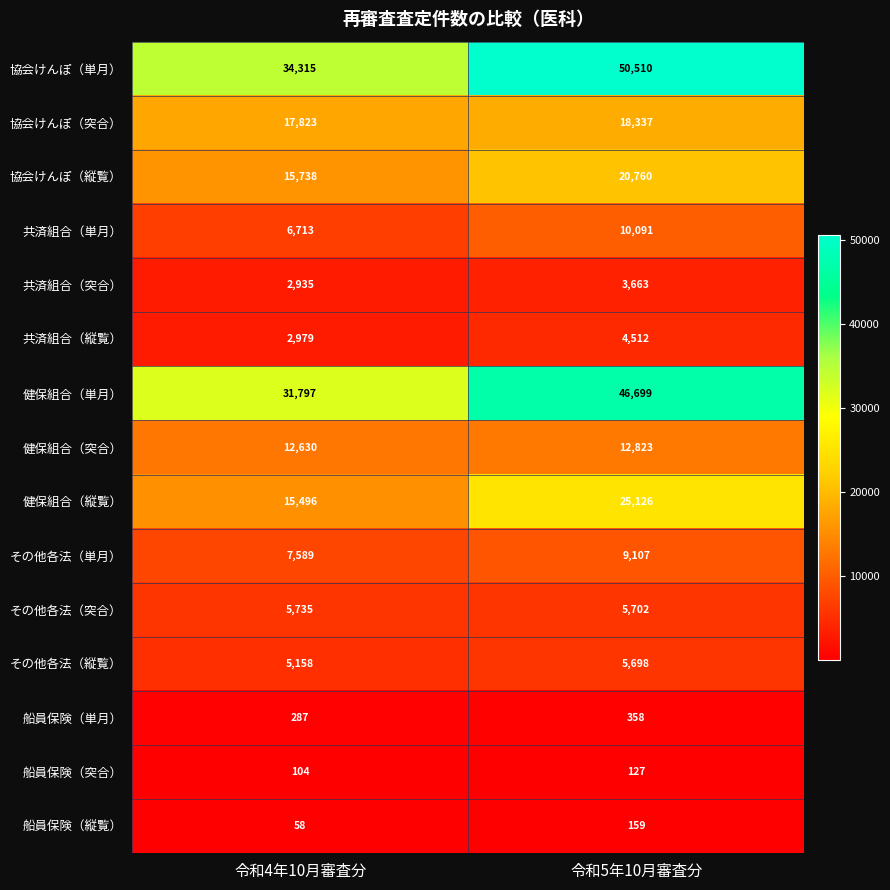

What is the minimum value shown in the chart?

58